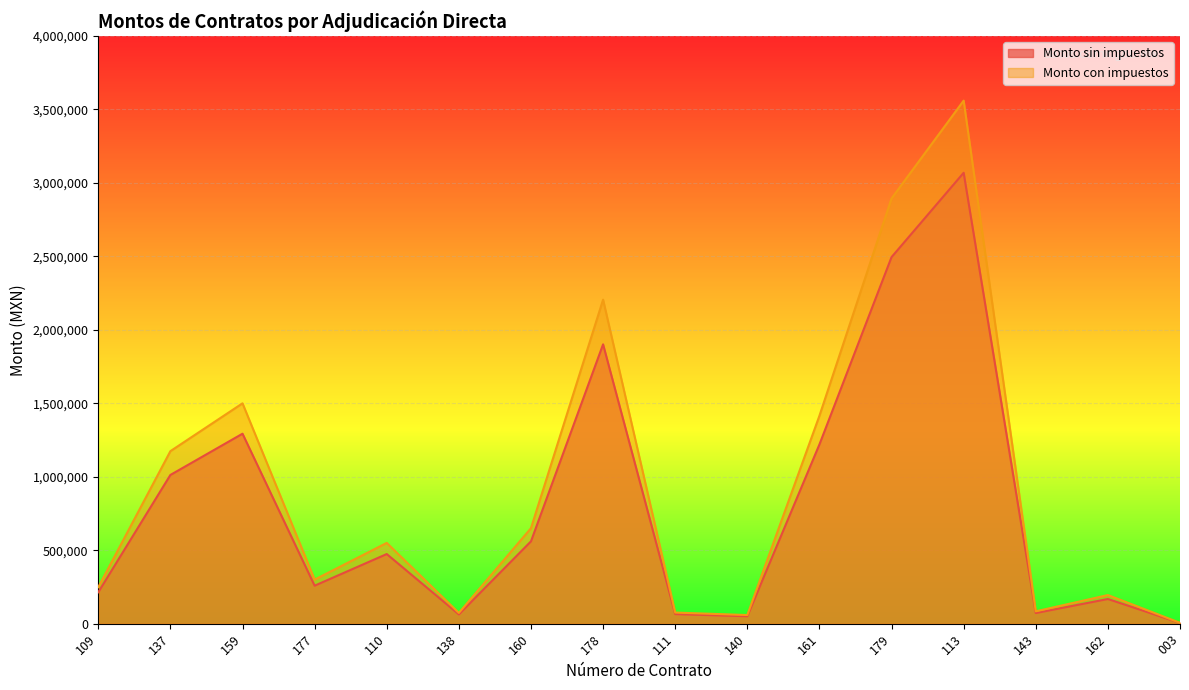

Reading left to right, transcribe all the data shown in this chart.

Monto sin impuestos: 214000.0	1012353.0	1293103.4	258620.0	474000.0	63188.0	560317.4	1901379.3	65271.5	50683.2	1220022.1	2495172.4	3069204.9	72470.0	168000.0	5094.2
Monto con impuestos: 248240.0	1174329.5	1500000.0	299999.2	549840.0	73298.1	649968.2	2205600.0	75714.9	58792.6	1415225.6	2894400.0	3560277.7	84065.2	194880.0	5909.3